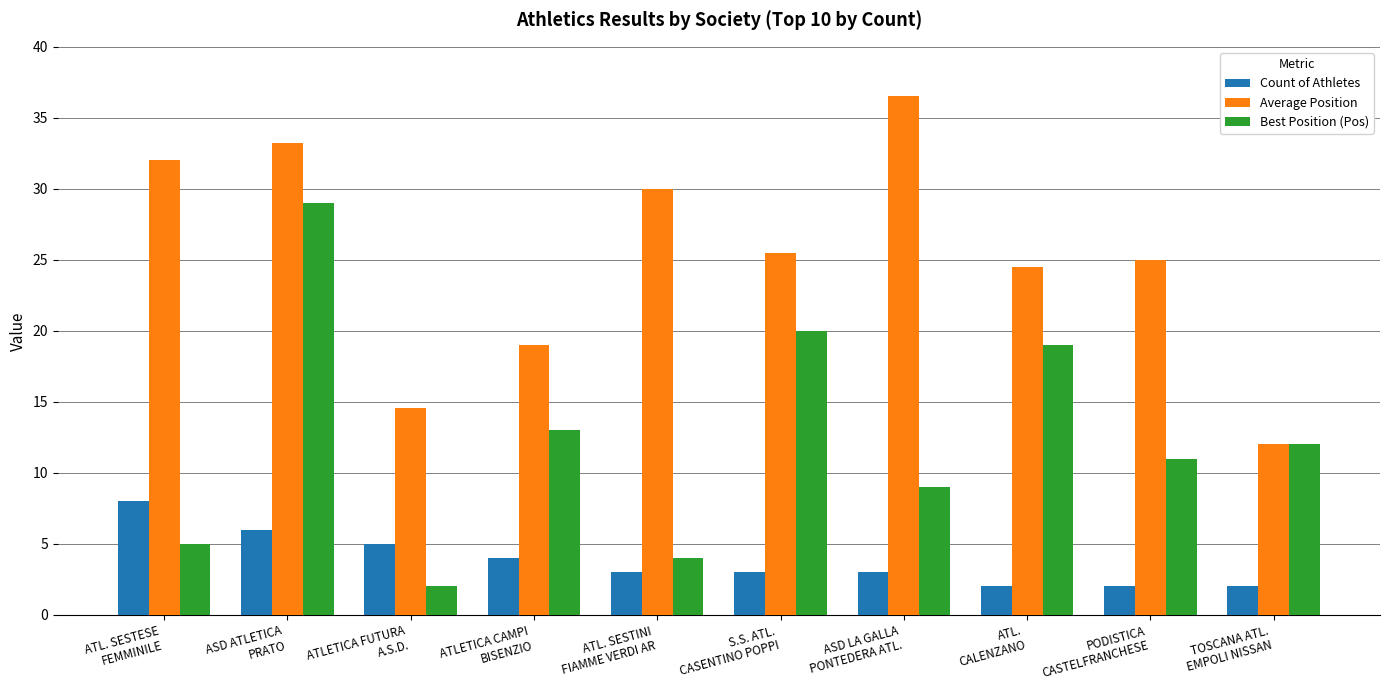

Rank the series by their maximum value, from lowest to highest.

Count of Athletes, Best Position (Pos), Average Position